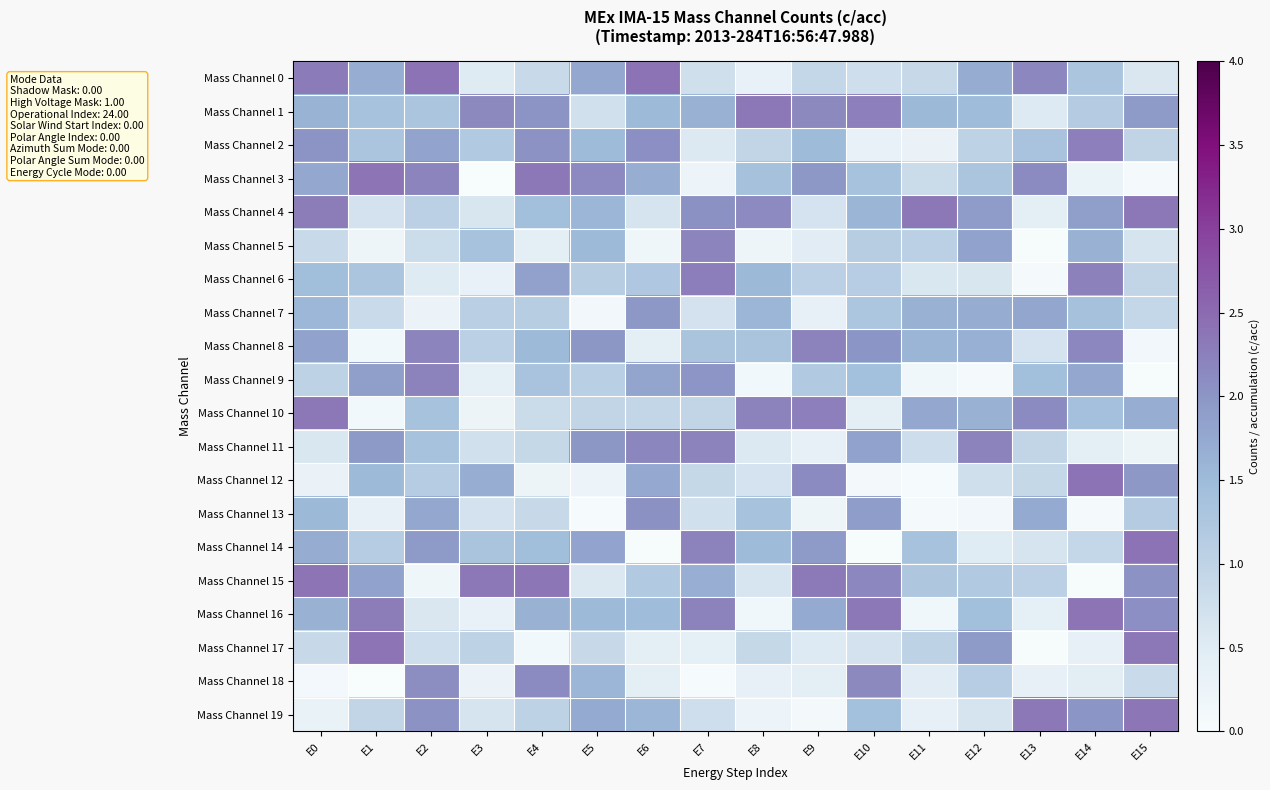

Reading left to right, transcribe all the data shown in this chart.

Mass Channel 0: E0=2.3	E1=1.7	E2=2.4	E3=0.5	E4=0.9	E5=1.8	E6=2.4	E7=0.8	E8=0.3	E9=0.9	E10=0.8	E11=0.9	E12=1.7	E13=2.2	E14=1.3	E15=0.6
Mass Channel 1: E0=1.6	E1=1.3	E2=1.3	E3=2.1	E4=2.0	E5=0.7	E6=1.5	E7=1.6	E8=2.3	E9=2.1	E10=2.3	E11=1.5	E12=1.5	E13=0.5	E14=1.2	E15=1.9
Mass Channel 2: E0=2.0	E1=1.3	E2=1.8	E3=1.2	E4=2.0	E5=1.5	E6=2.1	E7=0.6	E8=1.0	E9=1.5	E10=0.3	E11=0.3	E12=1.0	E13=1.3	E14=2.3	E15=1.0
Mass Channel 3: E0=1.8	E1=2.4	E2=2.2	E3=0.0	E4=2.3	E5=2.1	E6=1.7	E7=0.2	E8=1.4	E9=2.0	E10=1.3	E11=0.8	E12=1.3	E13=2.1	E14=0.3	E15=0.1
Mass Channel 4: E0=2.3	E1=0.7	E2=1.1	E3=0.6	E4=1.4	E5=1.6	E6=0.7	E7=2.1	E8=2.1	E9=0.7	E10=1.6	E11=2.3	E12=1.9	E13=0.4	E14=1.9	E15=2.3
Mass Channel 5: E0=0.9	E1=0.2	E2=0.8	E3=1.4	E4=0.4	E5=1.5	E6=0.2	E7=2.2	E8=0.2	E9=0.5	E10=1.1	E11=1.1	E12=1.8	E13=0.0	E14=1.6	E15=0.7
Mass Channel 6: E0=1.4	E1=1.3	E2=0.5	E3=0.3	E4=1.8	E5=1.1	E6=1.2	E7=2.3	E8=1.5	E9=1.1	E10=1.1	E11=0.6	E12=0.6	E13=0.1	E14=2.2	E15=0.9
Mass Channel 7: E0=1.6	E1=0.9	E2=0.3	E3=1.1	E4=1.1	E5=0.1	E6=2.0	E7=0.7	E8=1.6	E9=0.4	E10=1.3	E11=1.6	E12=1.7	E13=1.8	E14=1.4	E15=0.9
Mass Channel 8: E0=1.8	E1=0.1	E2=2.2	E3=1.0	E4=1.5	E5=2.0	E6=0.4	E7=1.3	E8=1.3	E9=2.2	E10=2.0	E11=1.6	E12=1.7	E13=0.7	E14=2.2	E15=0.1
Mass Channel 9: E0=1.0	E1=1.9	E2=2.2	E3=0.4	E4=1.3	E5=1.1	E6=1.8	E7=2.0	E8=0.1	E9=1.2	E10=1.4	E11=0.1	E12=0.1	E13=1.4	E14=1.8	E15=0.0
Mass Channel 10: E0=2.4	E1=0.1	E2=1.4	E3=0.2	E4=0.8	E5=0.9	E6=0.9	E7=1.0	E8=2.2	E9=2.3	E10=0.4	E11=1.8	E12=1.6	E13=2.1	E14=1.4	E15=1.7
Mass Channel 11: E0=0.6	E1=2.0	E2=1.4	E3=0.7	E4=0.9	E5=2.0	E6=2.2	E7=2.2	E8=0.6	E9=0.4	E10=1.8	E11=0.8	E12=2.2	E13=1.0	E14=0.4	E15=0.2
Mass Channel 12: E0=0.3	E1=1.5	E2=1.1	E3=1.7	E4=0.2	E5=0.2	E6=1.7	E7=0.9	E8=0.7	E9=2.1	E10=0.1	E11=0.0	E12=0.8	E13=0.9	E14=2.4	E15=2.0
Mass Channel 13: E0=1.5	E1=0.4	E2=1.8	E3=0.7	E4=0.9	E5=0.0	E6=2.0	E7=0.7	E8=1.4	E9=0.2	E10=1.9	E11=0.1	E12=0.1	E13=1.7	E14=0.1	E15=1.2
Mass Channel 14: E0=1.7	E1=1.2	E2=1.9	E3=1.3	E4=1.4	E5=1.8	E6=0.0	E7=2.2	E8=1.5	E9=1.9	E10=0.0	E11=1.4	E12=0.5	E13=0.6	E14=0.9	E15=2.4
Mass Channel 15: E0=2.4	E1=1.8	E2=0.2	E3=2.3	E4=2.4	E5=0.6	E6=1.2	E7=1.7	E8=0.6	E9=2.3	E10=2.2	E11=1.3	E12=1.2	E13=1.1	E14=0.0	E15=2.0
Mass Channel 16: E0=1.6	E1=2.3	E2=0.6	E3=0.3	E4=1.6	E5=1.5	E6=1.5	E7=2.2	E8=0.1	E9=1.7	E10=2.3	E11=0.2	E12=1.4	E13=0.4	E14=2.4	E15=2.1
Mass Channel 17: E0=0.9	E1=2.4	E2=0.8	E3=1.0	E4=0.1	E5=0.9	E6=0.4	E7=0.4	E8=0.9	E9=0.5	E10=0.7	E11=1.0	E12=1.9	E13=0.0	E14=0.4	E15=2.3
Mass Channel 18: E0=0.1	E1=0.0	E2=2.1	E3=0.3	E4=2.1	E5=1.6	E6=0.4	E7=0.0	E8=0.3	E9=0.4	E10=2.1	E11=0.5	E12=1.1	E13=0.4	E14=0.5	E15=0.8
Mass Channel 19: E0=0.3	E1=1.0	E2=2.0	E3=0.7	E4=1.0	E5=1.7	E6=1.6	E7=0.8	E8=0.2	E9=0.1	E10=1.4	E11=0.4	E12=0.7	E13=2.4	E14=2.0	E15=2.4